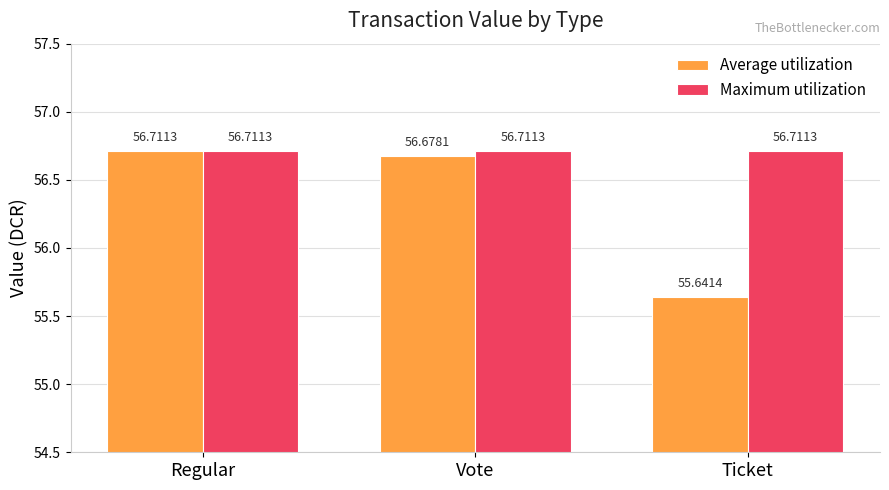

Which series has the widest spread of values?

Average utilization